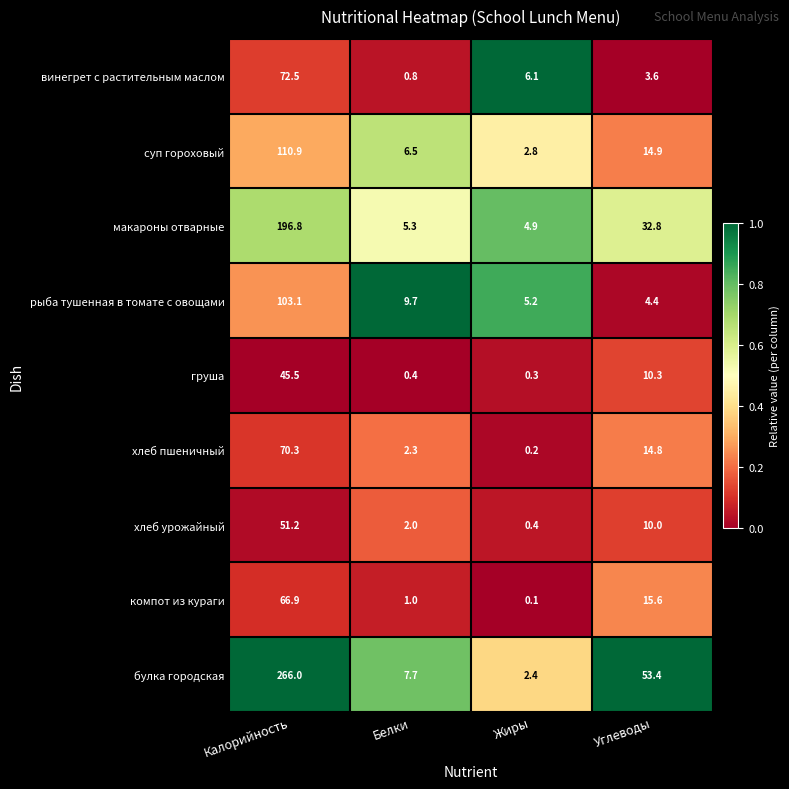

What is the average value of the хлеб урожайный series?

15.9